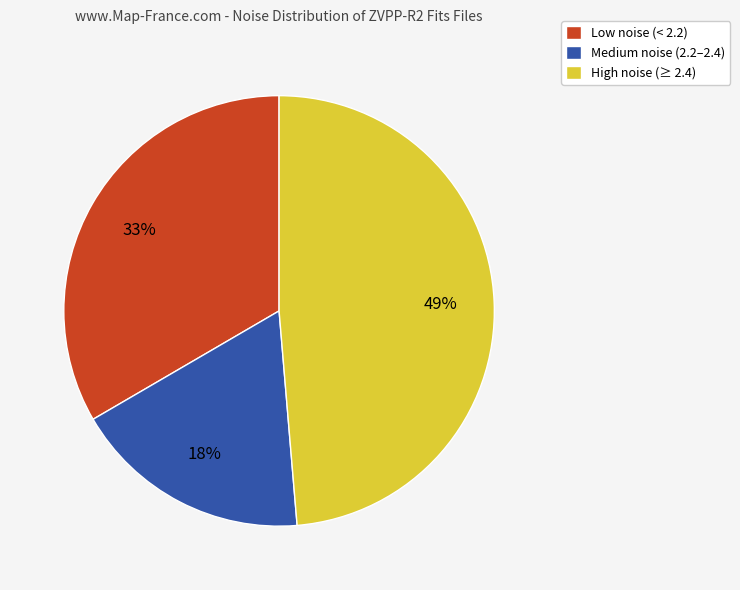

To the nearest percent, what portion does High noise (≥ 2.4) represent?

49%